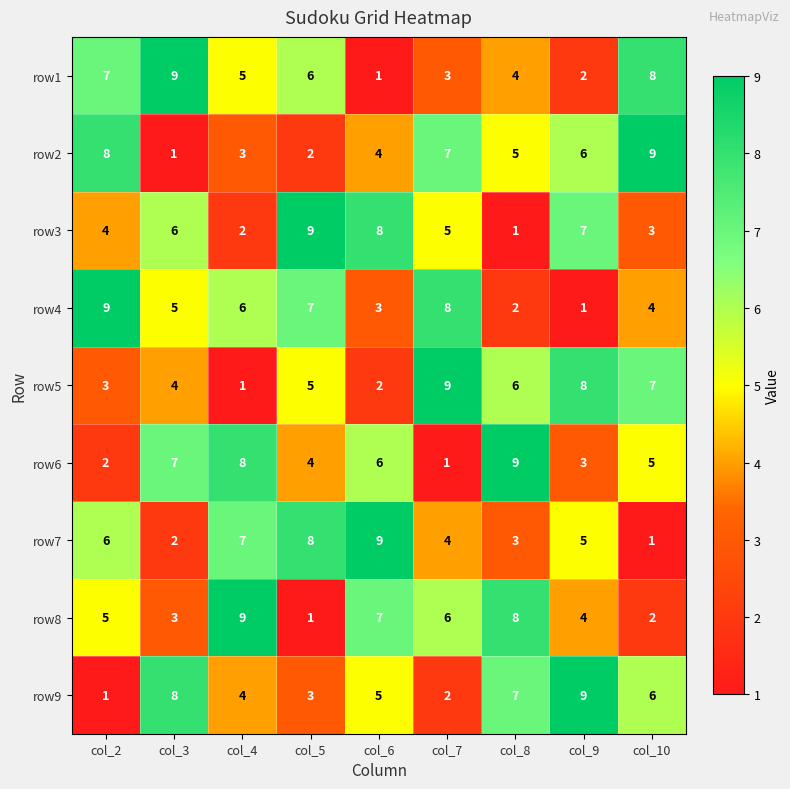

What is the sum of all row4 values?

45